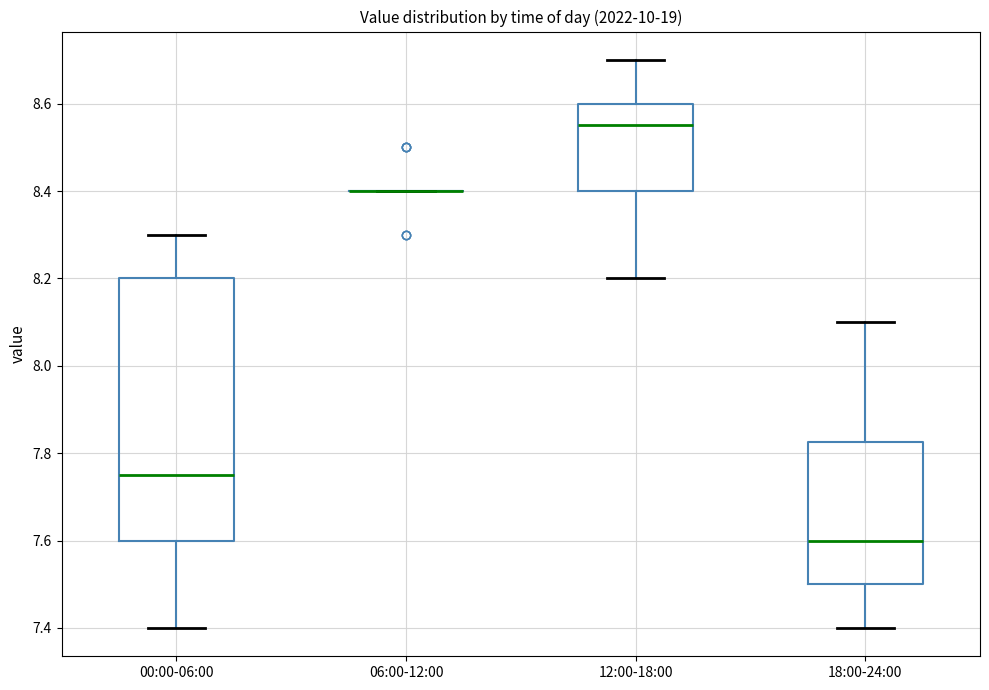

Where is the upper edge of the box for 00:00-06:00 on the y-axis? The values are not printed on the chart, so give them approximately, as read against the axis.

8.20